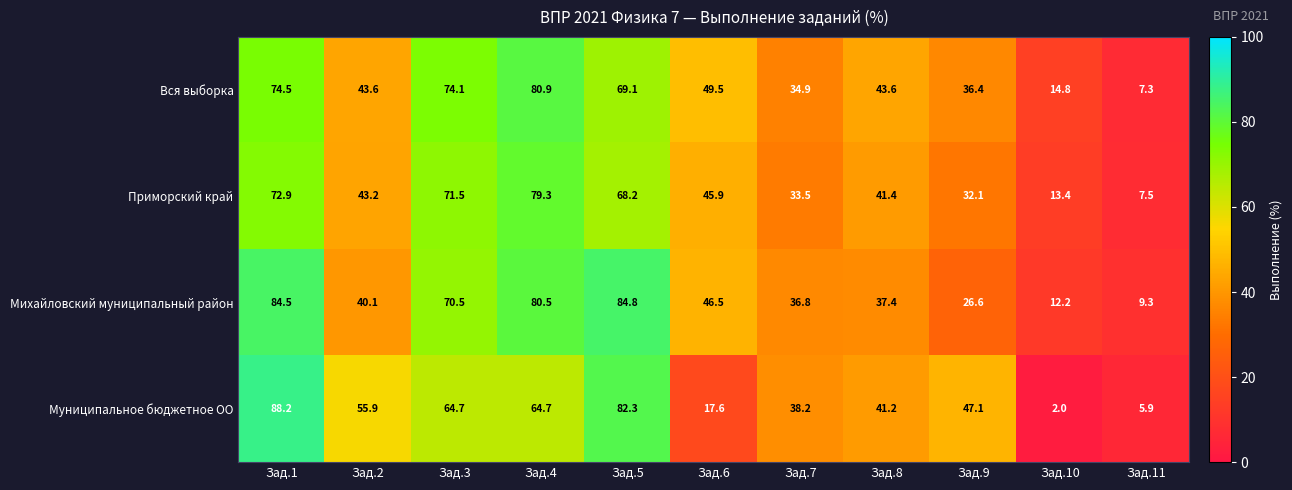

What is the spread (max minus min) of values at Зад.8?

6.2